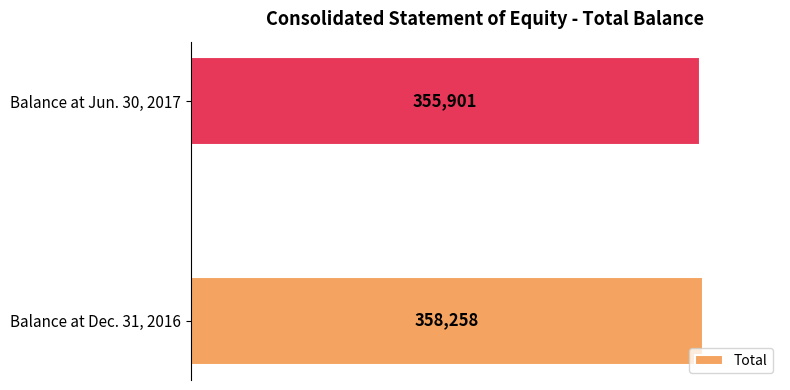

How many data points does each series have?

2